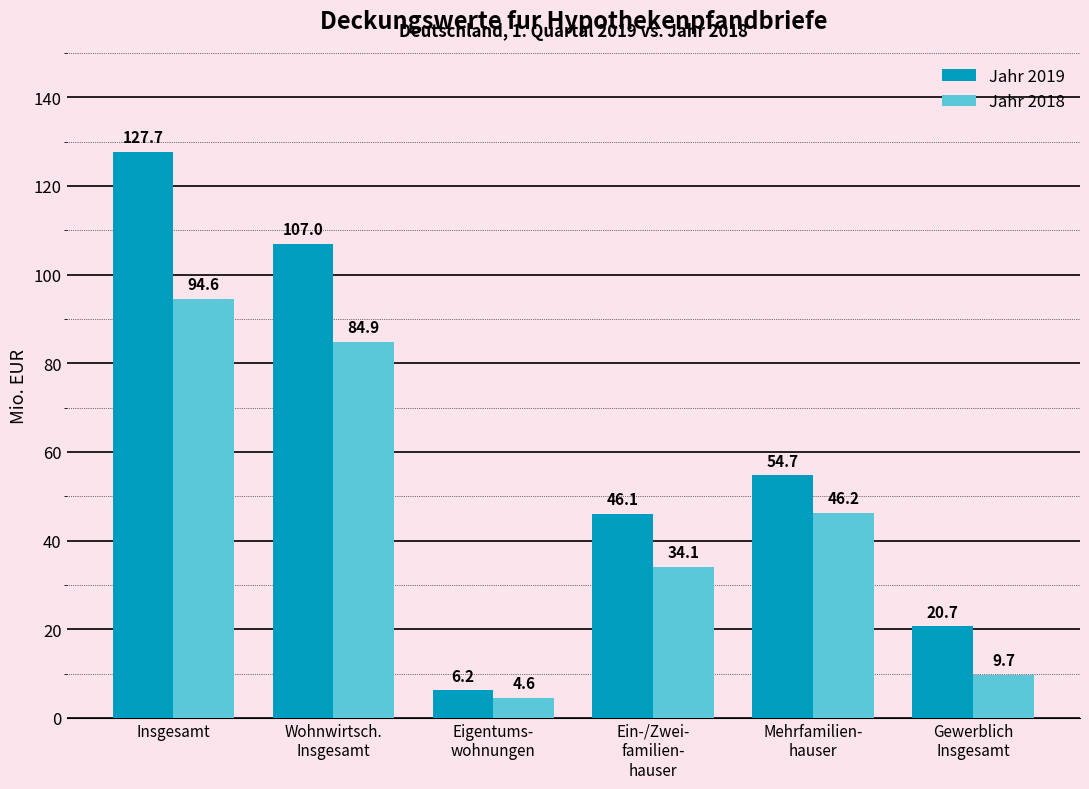

What position from the left is Insgesamt?

1